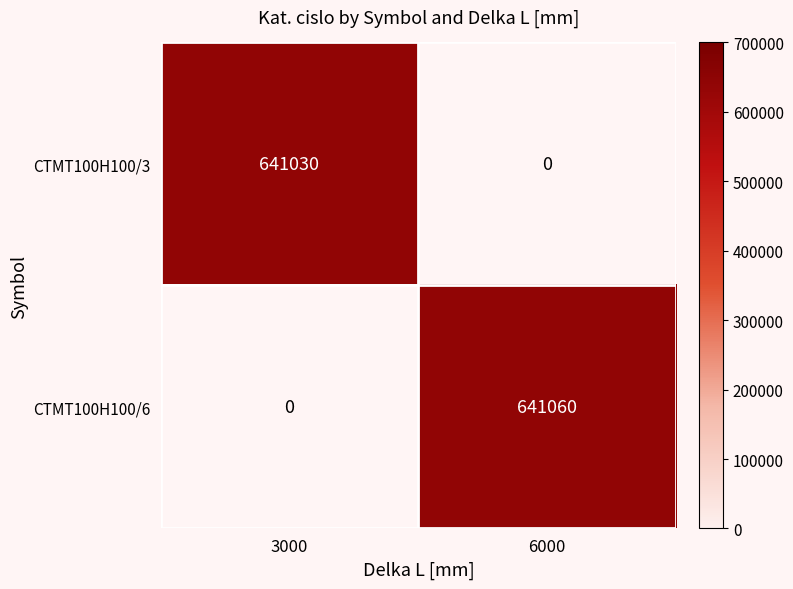

Is it true that CTMT100H100/6 equals 176405 at 6000?

False